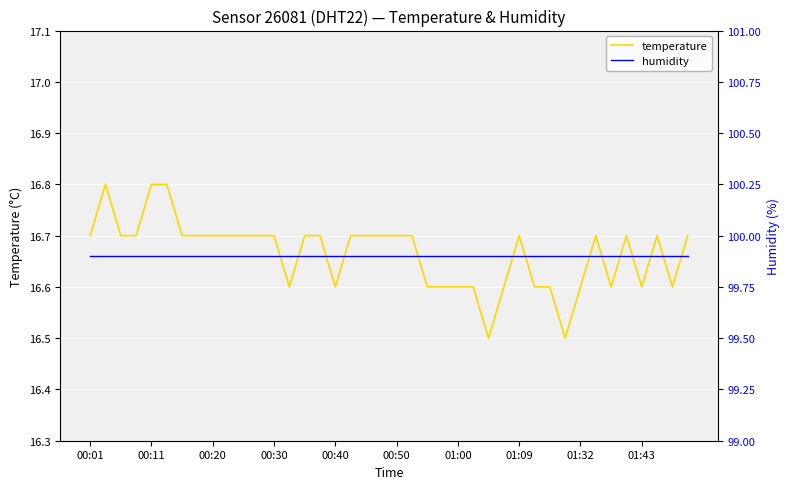

Count the number of categories in the chart.

40